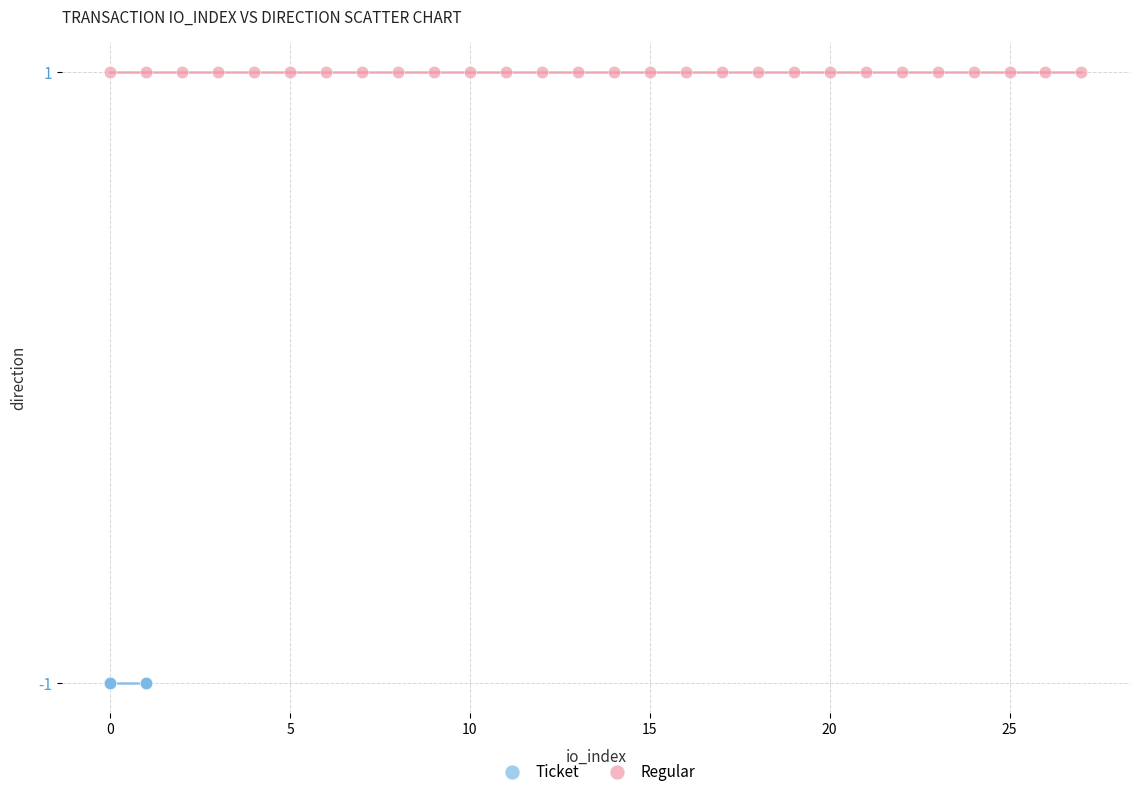

Which series contains the highest Y value?

Regular